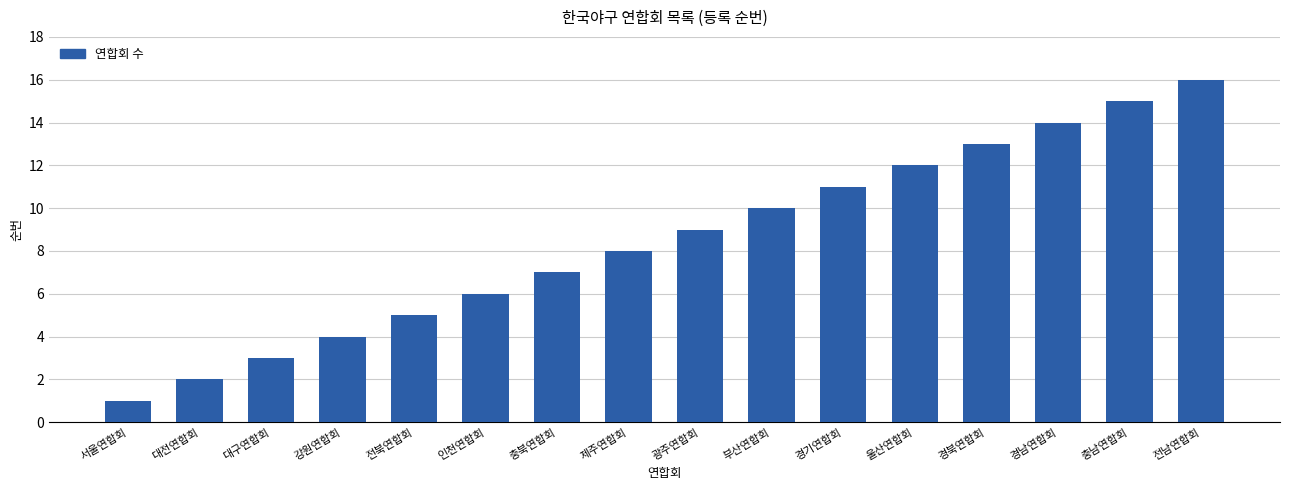

The value at 부산연합회 is 10. True or false?

True